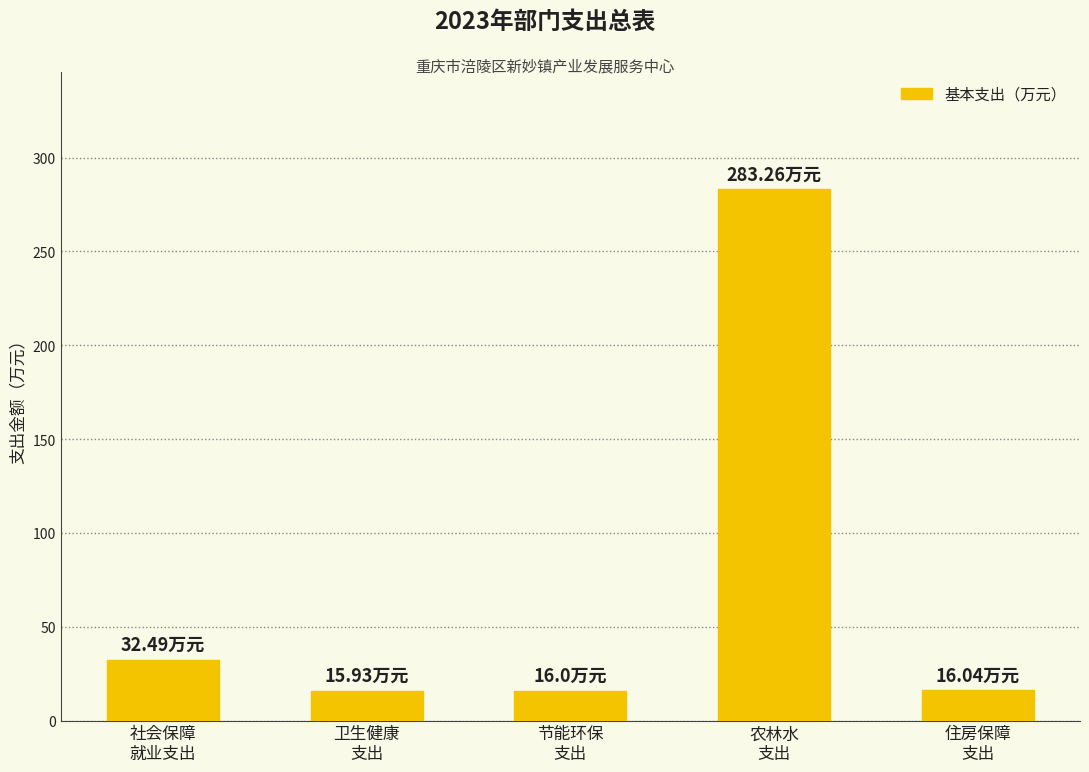

What is the value of the 4th bar from the left?

283.3